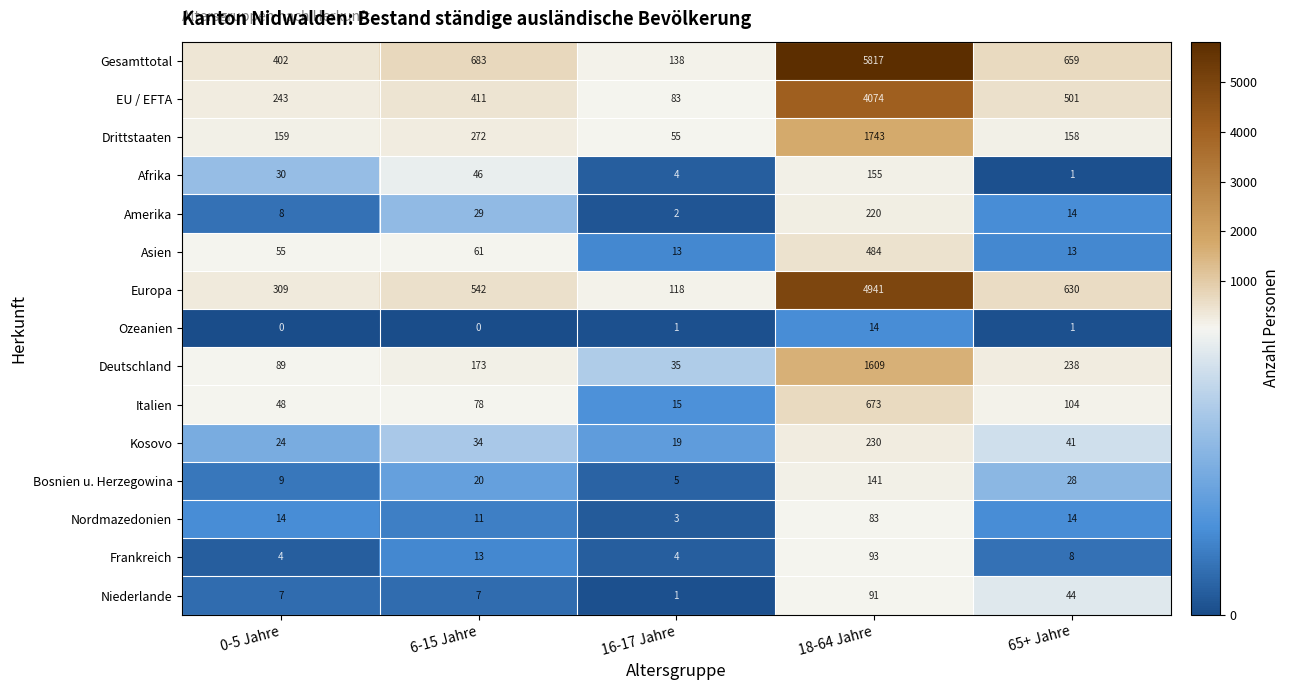

Rank the series by their maximum value, from lowest to highest.

Ozeanien, Nordmazedonien, Niederlande, Frankreich, Bosnien u. Herzegowina, Afrika, Amerika, Kosovo, Asien, Italien, Deutschland, Drittstaaten, EU / EFTA, Europa, Gesamttotal